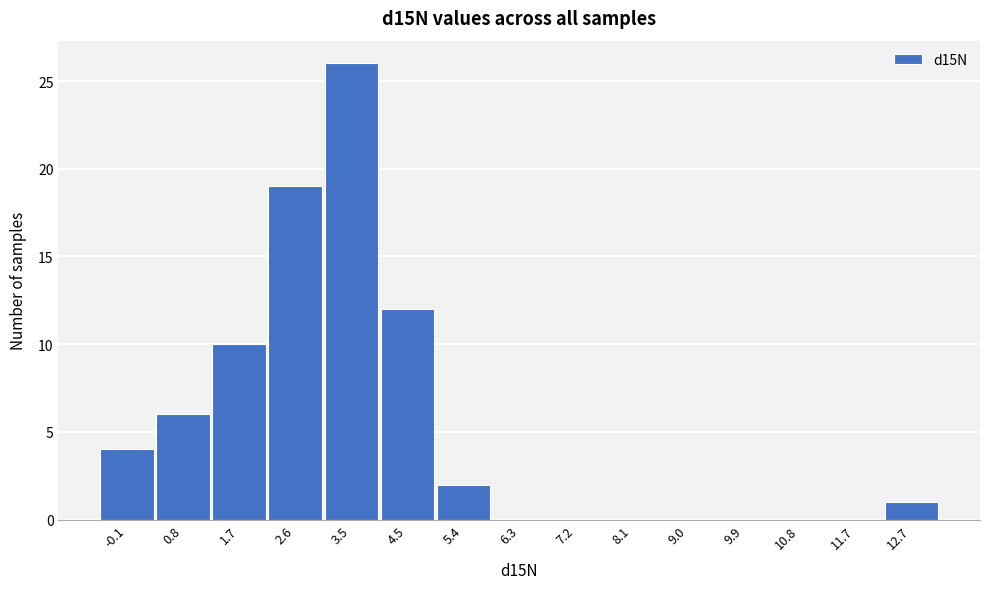

Reading left to right, extract all data points from this chart.

-0.1=4	0.8=6	1.7=10	2.6=19	3.5=26	4.5=12	5.4=2	6.3=0	7.2=0	8.1=0	9.0=0	9.9=0	10.8=0	11.7=0	12.7=1